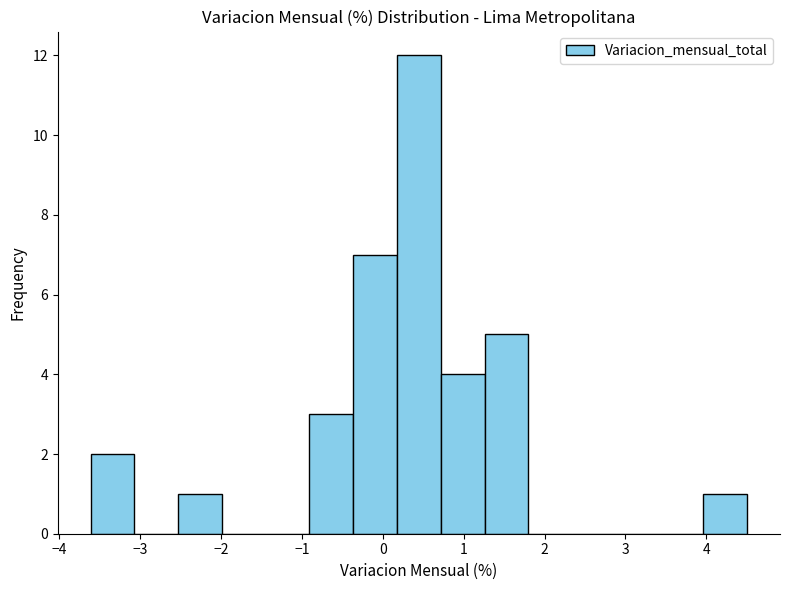

How tall is the bar that spans 0.2 to 0.7 on the x-axis? Neither the bar edges nor the heights are printed on the chart, so give them approximately, as read against the axes.

12